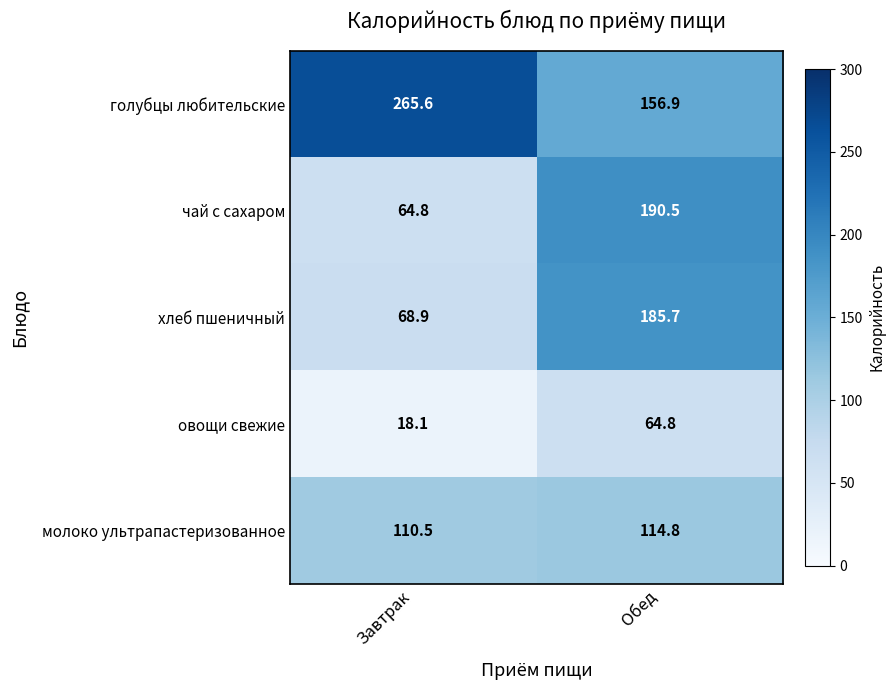

What is the spread (max minus min) of values at Завтрак?

247.5